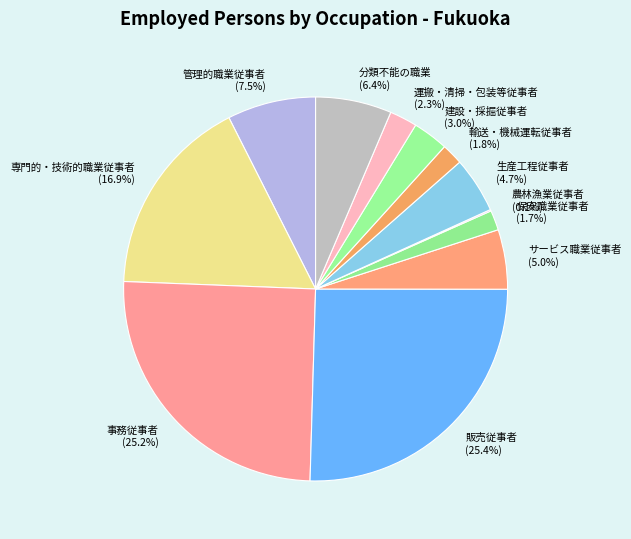

What portion of the pie excludes サービス職業従事者?

95.0%